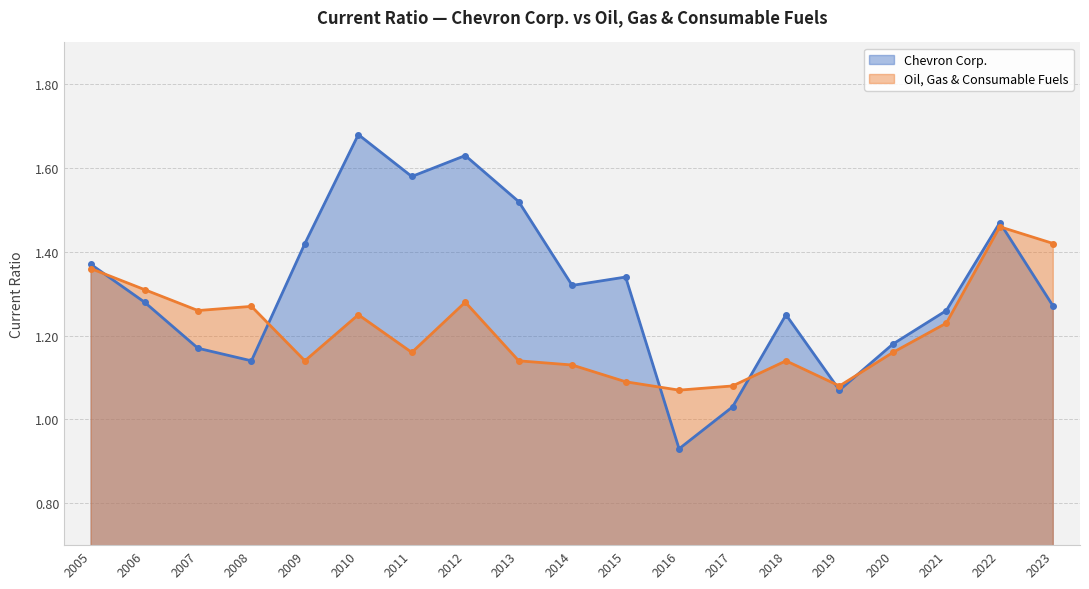

What is the highest value of the Oil, Gas & Consumable Fuels series?

1.5